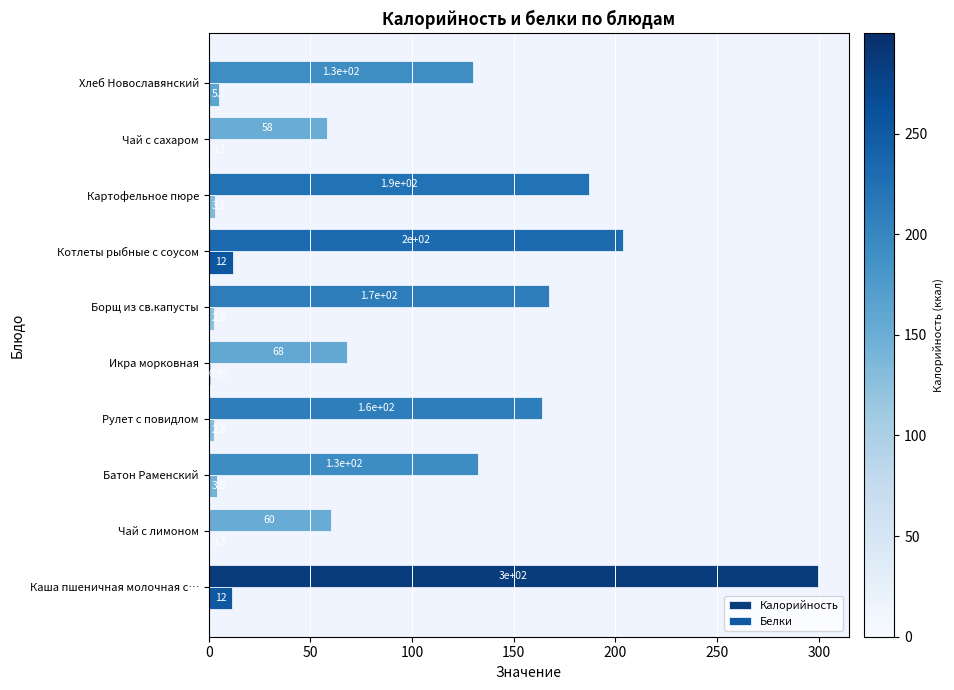

Which series has the largest total across all categories?

Калорийность